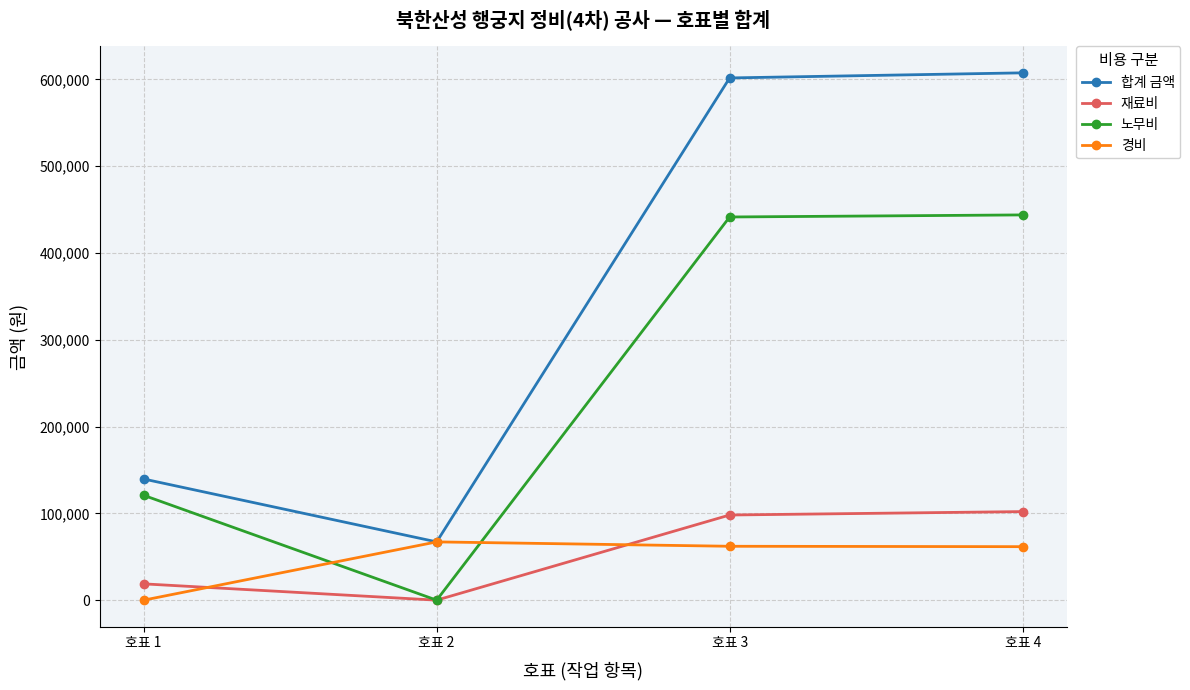

Which series has the largest total across all categories?

합계 금액